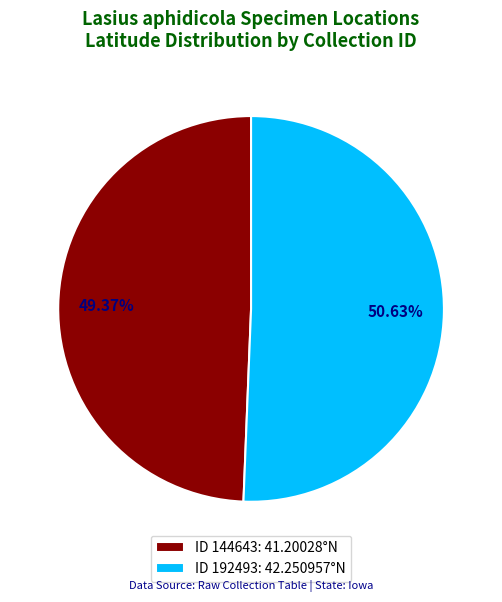

Is the sum of ID 192493: 42.250957°N and ID 144643: 41.20028°N greater than half?

Yes